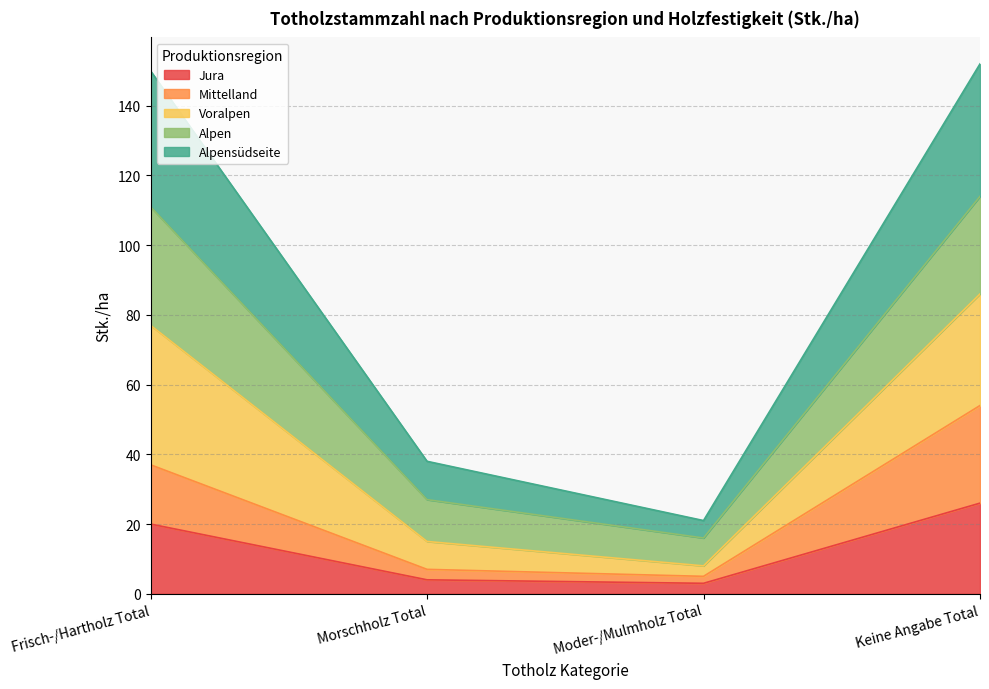

Rank the categories by Mittelland value from lowest to highest.

Moder-/Mulmholz Total, Morschholz Total, Frisch-/Hartholz Total, Keine Angabe Total